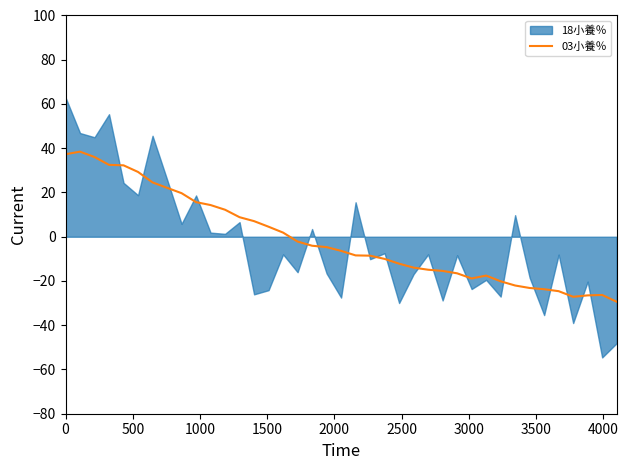

How many categories are shown in the chart?

39